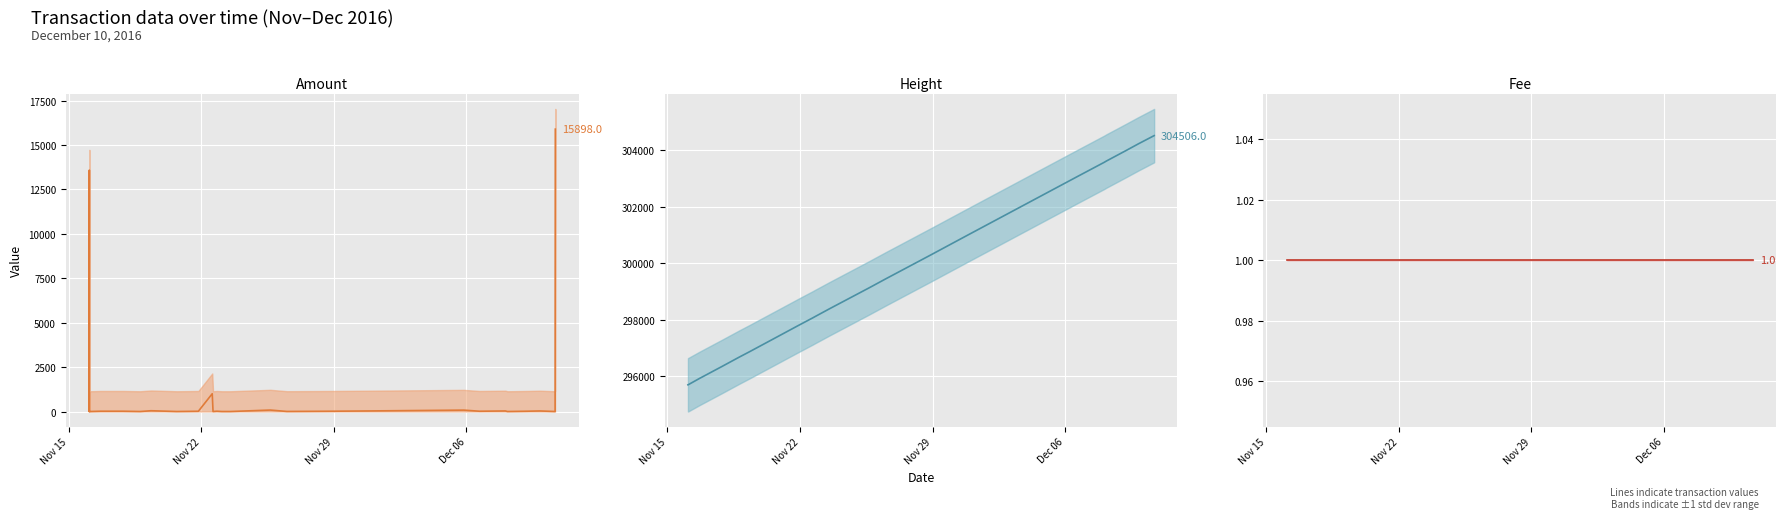

How many interior local peaks does the Amount series have?

9